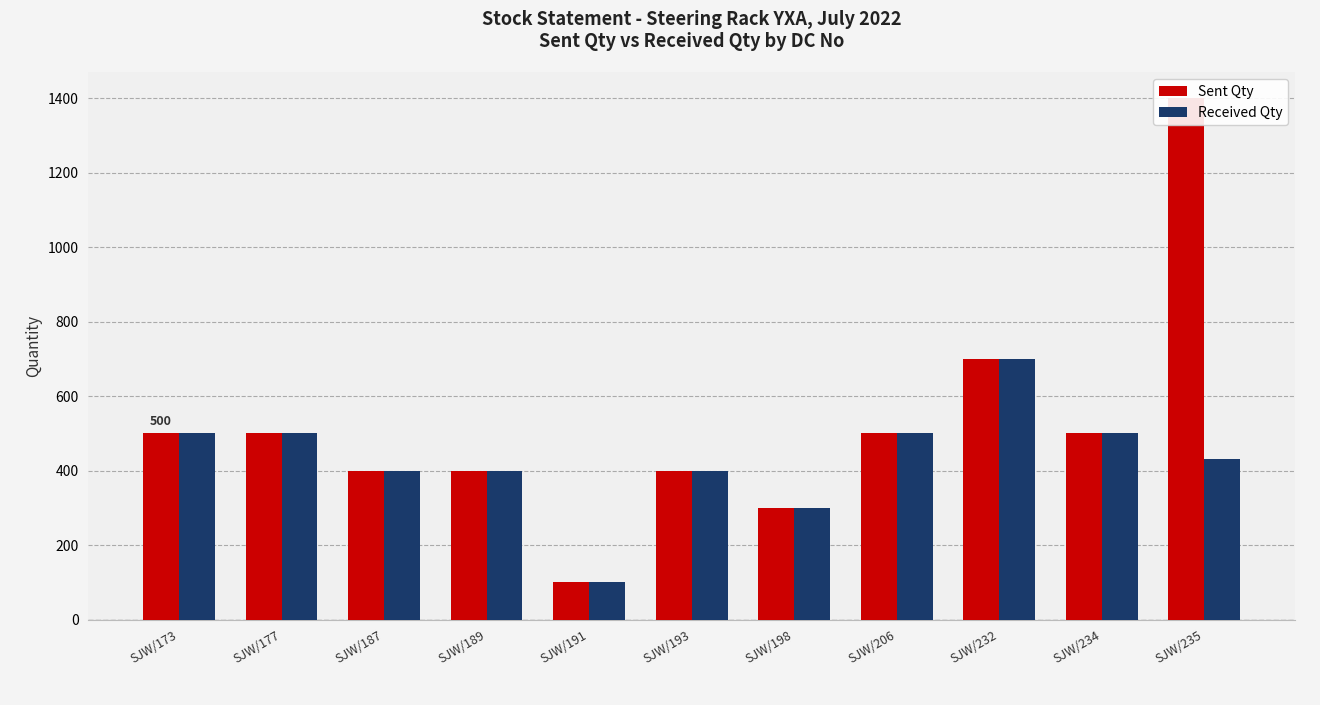

Where does the Sent Qty series first go above 500?

SJW/232